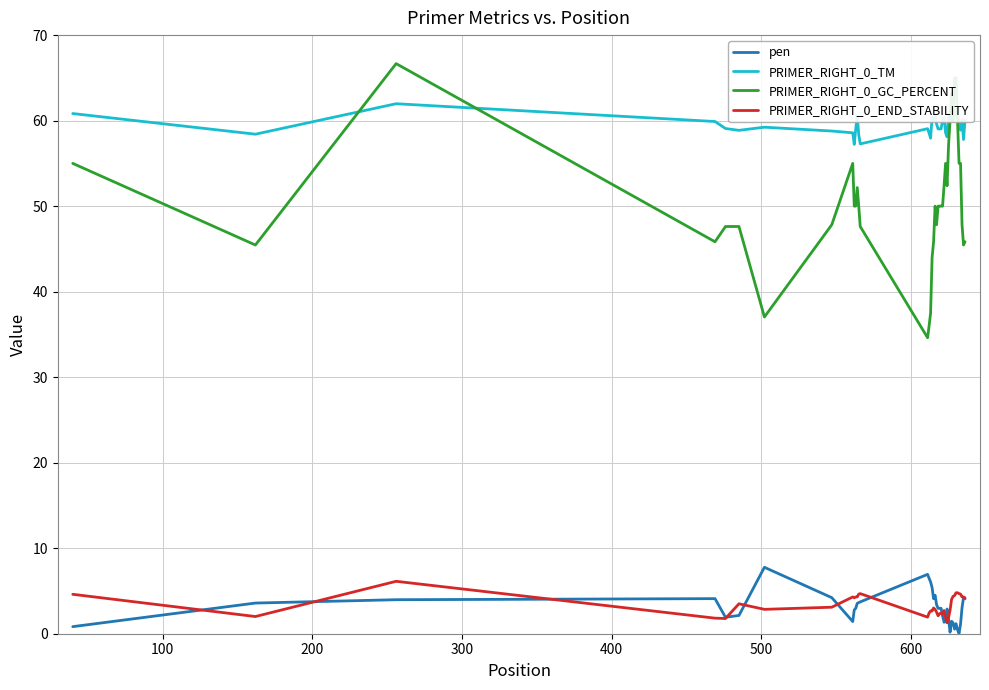

True or false: PRIMER_RIGHT_0_GC_PERCENT and pen intersect in this chart.

False